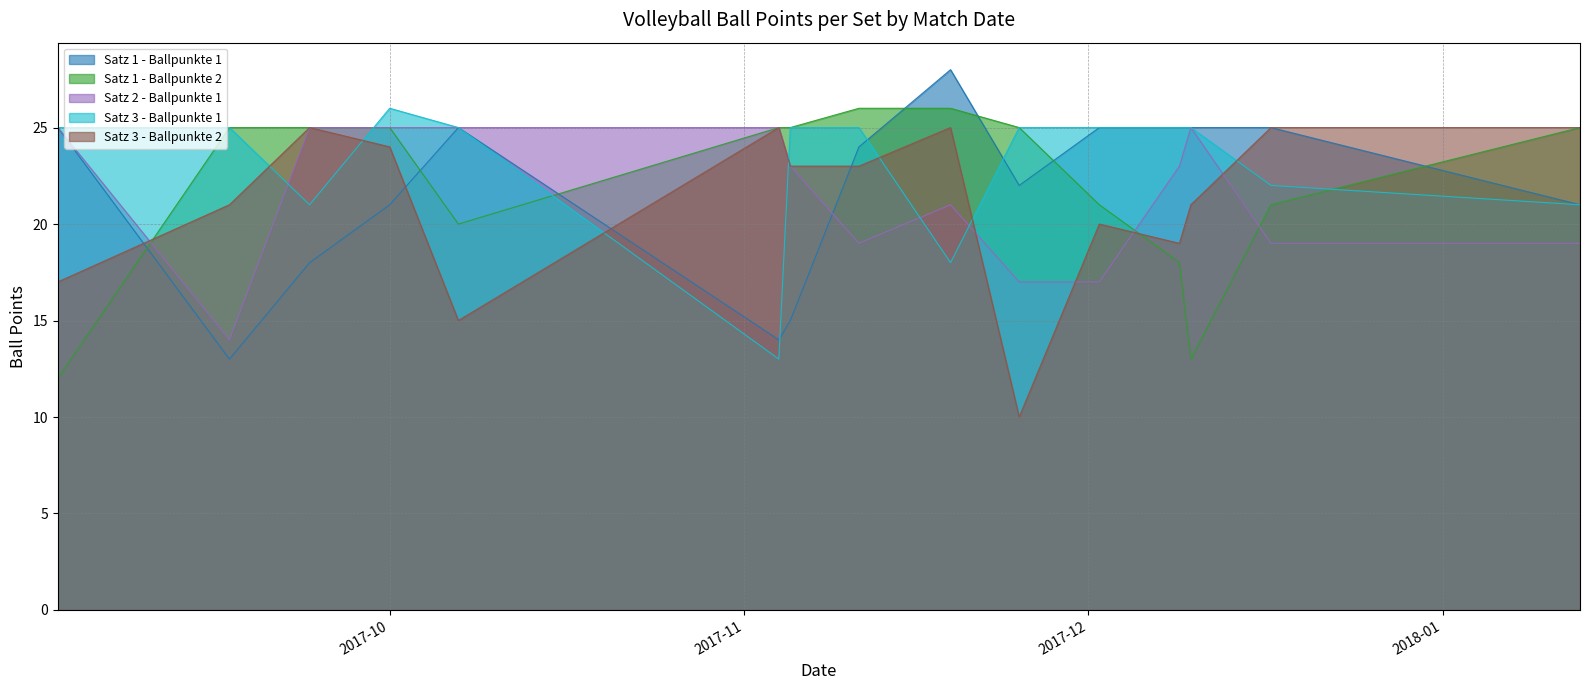

Is it true that Satz 1 - Ballpunkte 2 equals 25 at 13.01.2018?

True